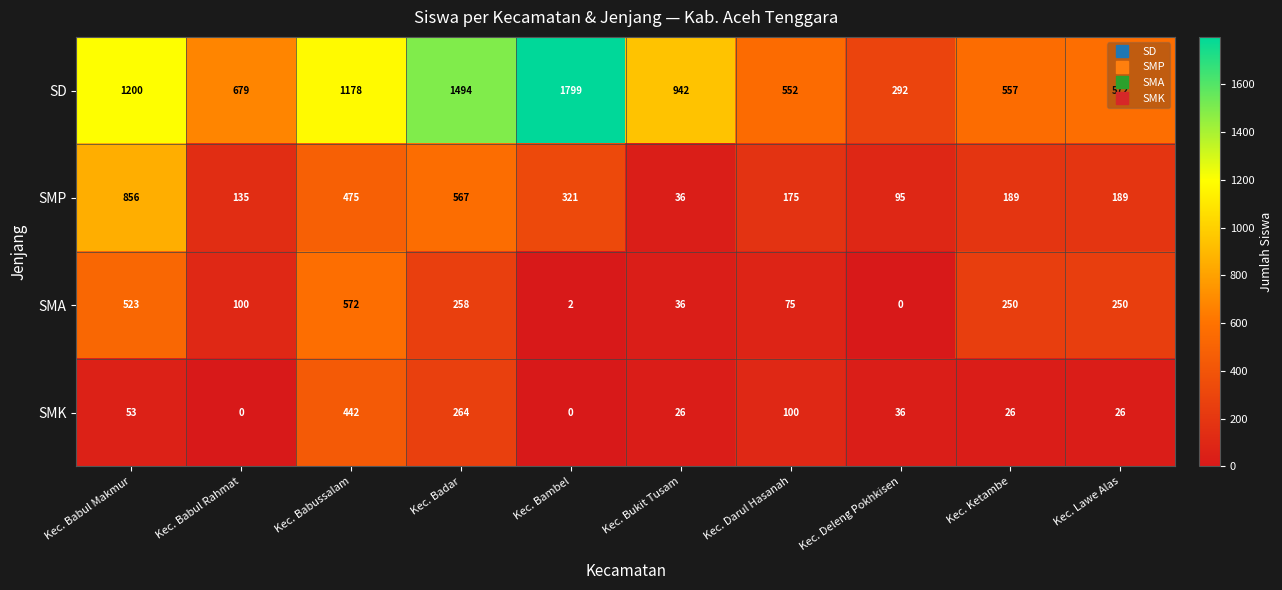

Where does the SMK series first go above 36?

Kec. Babul Makmur